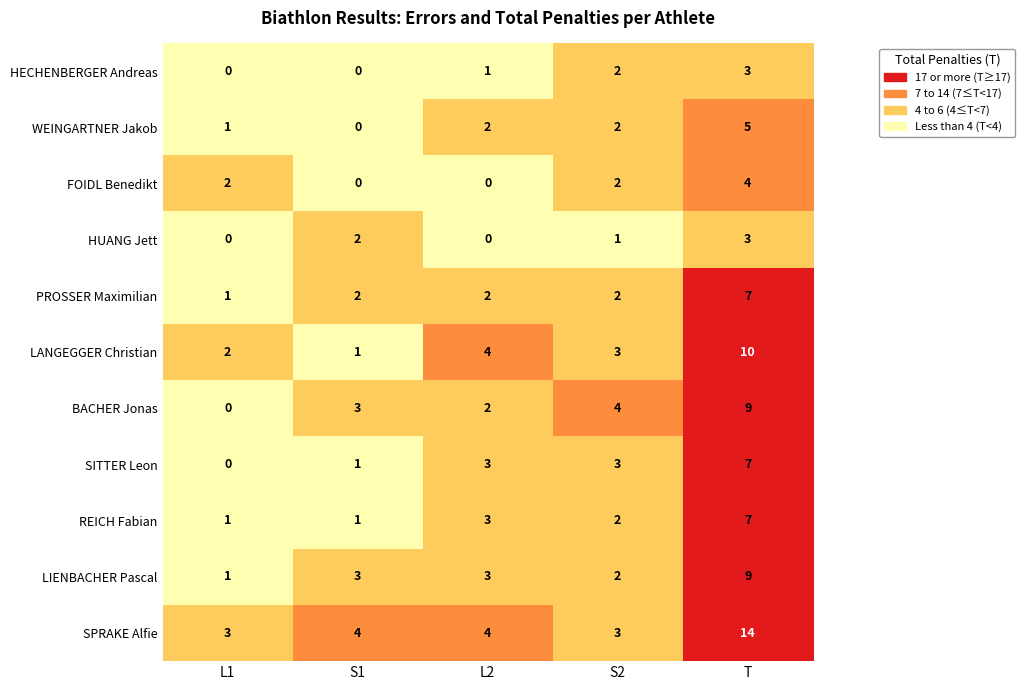

How many values in SITTER Leon are above zero?

4